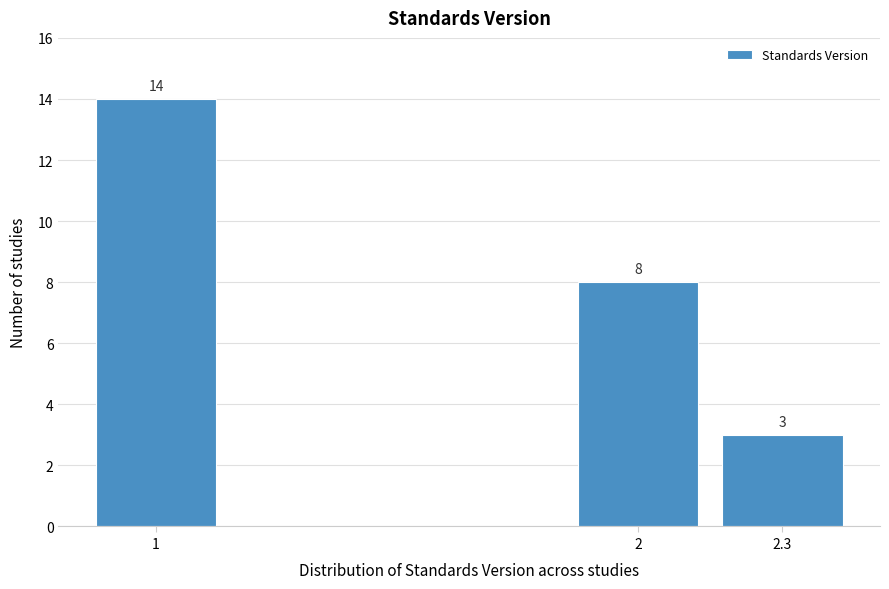

Reading left to right, extract all data points from this chart.

14	8	3